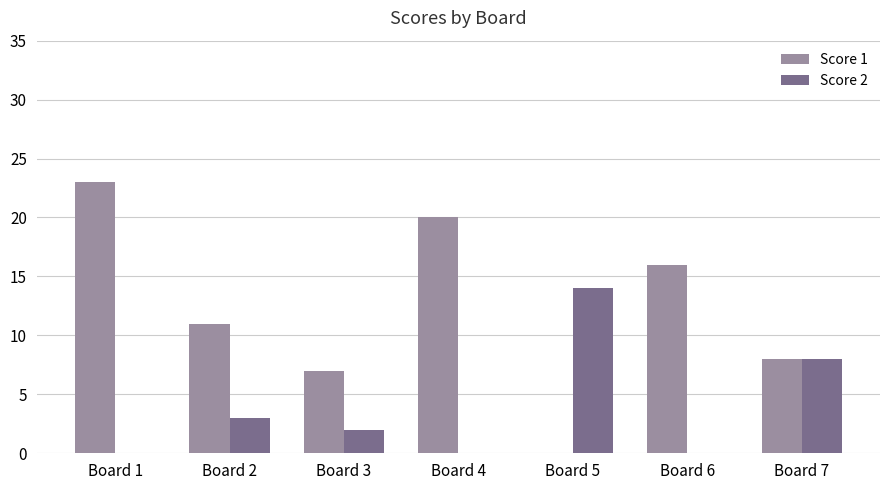

Reading right to left, extract all data points from this chart.

Score 1: 8	16	0	20	7	11	23
Score 2: 8	0	14	0	2	3	0